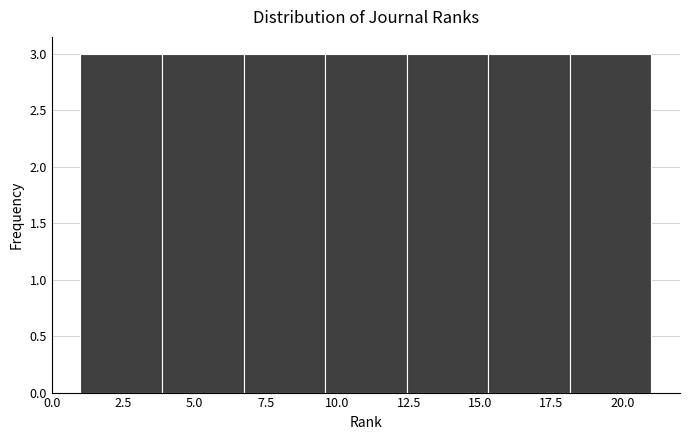

Reading left to right, transcribe this chart: for each bar, give the range it covers on the x-axis and its height. Neither the bar edges nor the heights are printed on the chart, so give them approximately, as read against the axes.

1.0 to 4.0: 3
4.0 to 6.5: 3
6.5 to 9.5: 3
9.5 to 12.5: 3
12.5 to 15.5: 3
15.5 to 18.0: 3
18.0 to 21.0: 3